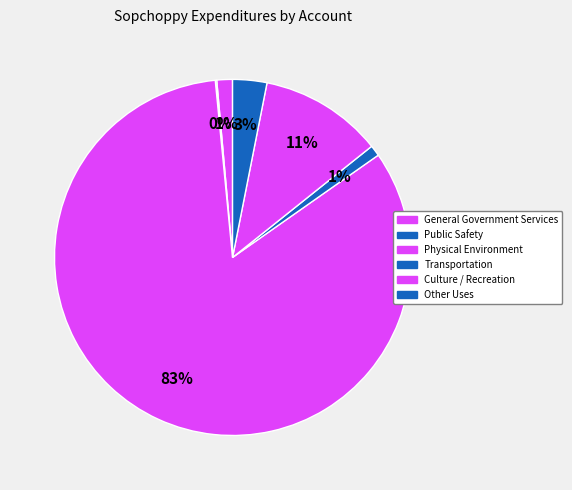

How many slices are in this pie chart?

6